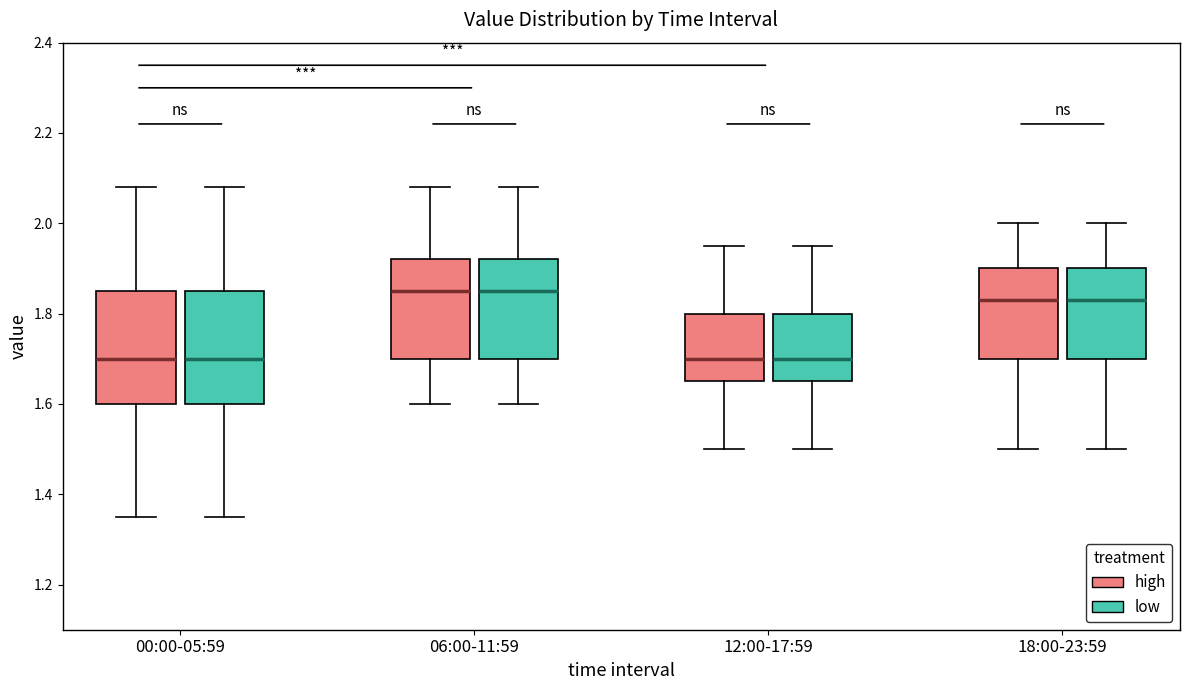

Where is the lower edge of the box for 12:00-17:59 (high) on the y-axis? The values are not printed on the chart, so give them approximately, as read against the axis.

1.66